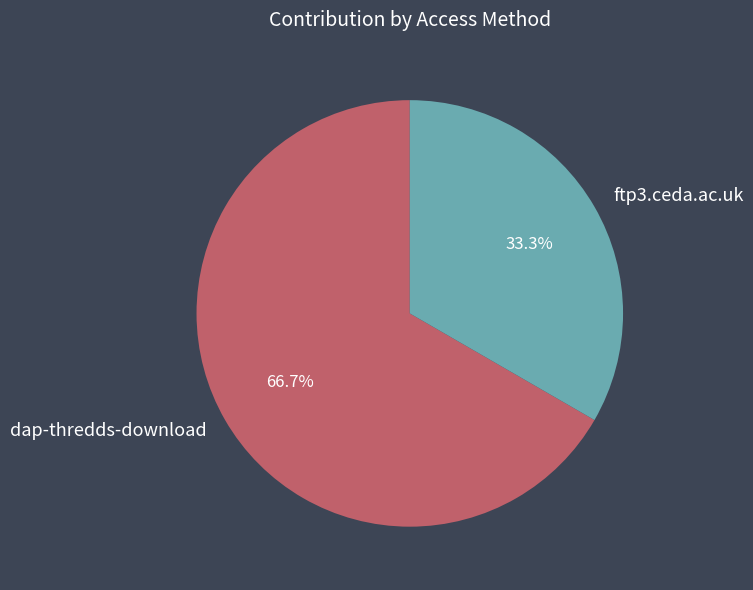

Rank the categories by value from highest to lowest.

dap-thredds-download, ftp3.ceda.ac.uk